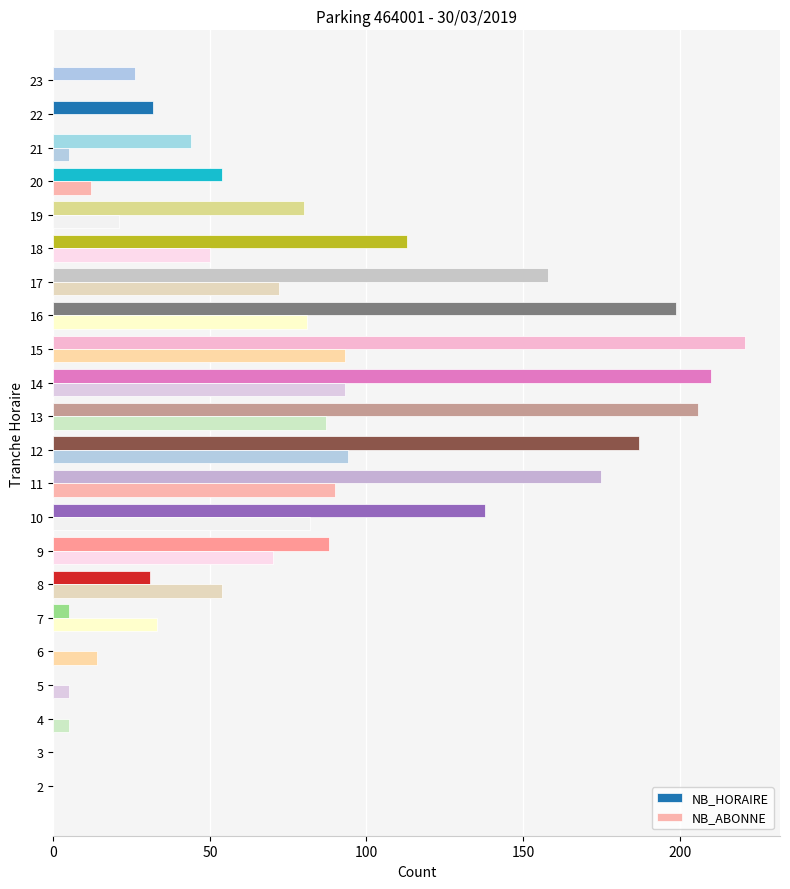

What is the sum of the NB_ABONNE values at 17 and 9?

142